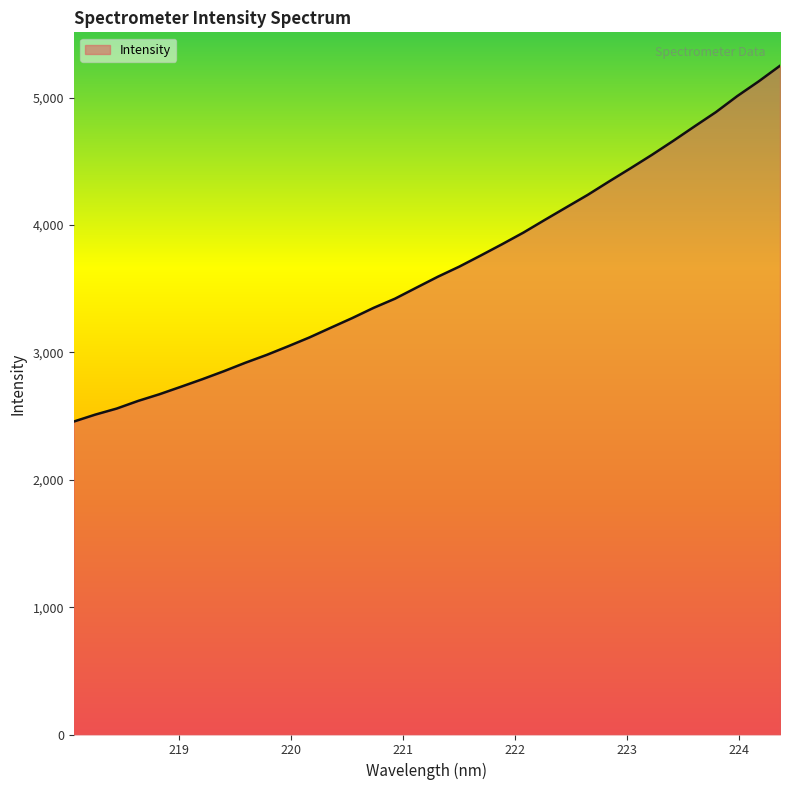

True or false: the data has more than 1 interior local peaks.

False